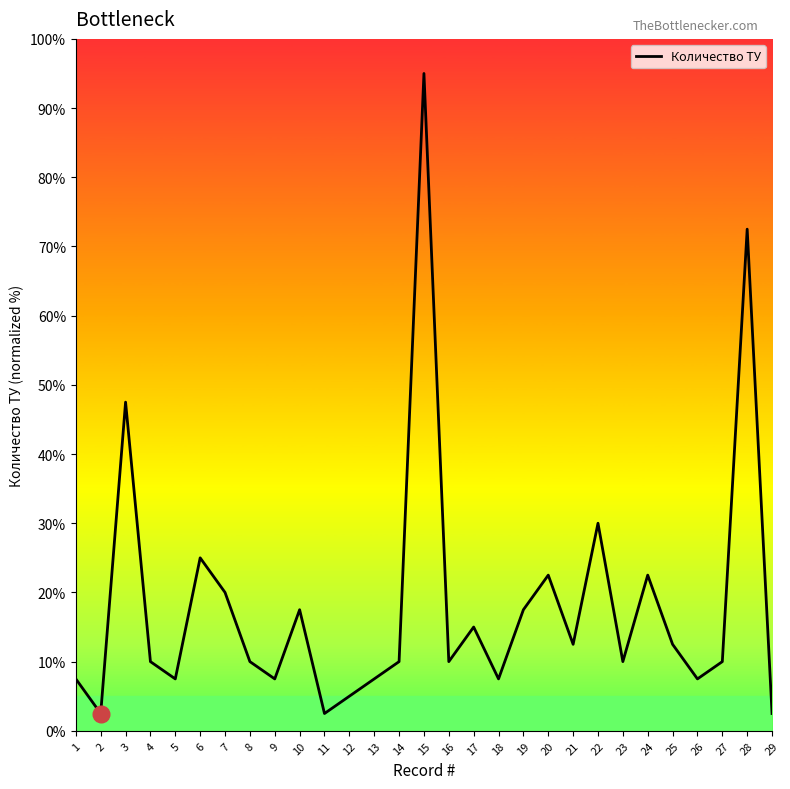

The chart shows a value of 16.2 at 8. True or false?

False